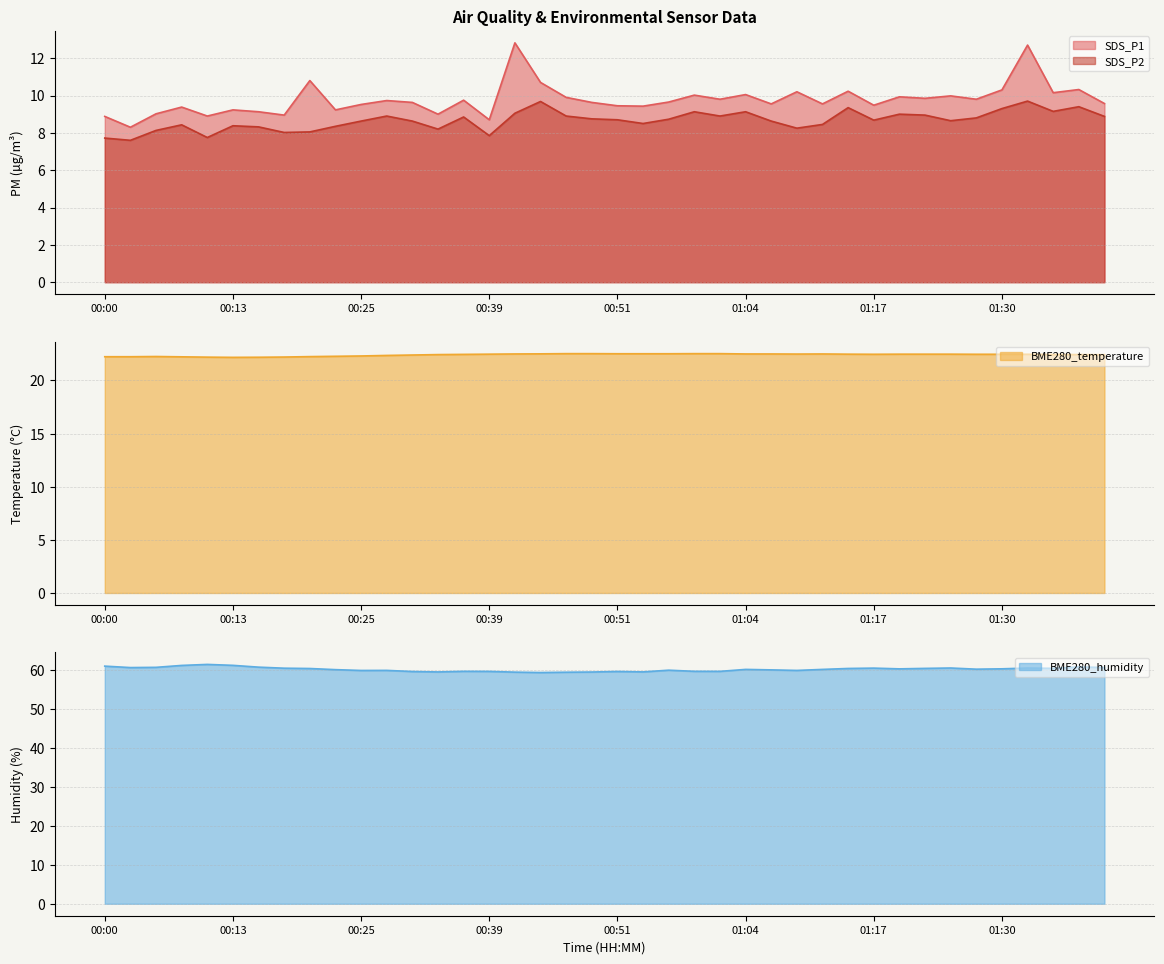

Reading left to right, list all the values displayed in this chart.

SDS_P1: 00:00=8.9	00:02=8.3	00:05=9.0	00:07=9.4	00:10=8.9	00:13=9.2	00:15=9.1	00:18=8.9	00:20=10.8	00:23=9.2	00:25=9.5	00:28=9.7	00:31=9.6	00:34=9.0	00:36=9.8	00:39=8.7	00:41=12.8	00:44=10.7	00:46=9.9	00:49=9.6	00:51=9.4	00:54=9.4	00:57=9.7	00:59=10.0	01:02=9.8	01:04=10.1	01:07=9.6	01:09=10.2	01:12=9.6	01:15=10.2	01:17=9.5	01:20=9.9	01:22=9.8	01:25=10.0	01:28=9.8	01:30=10.3	01:33=12.7	01:35=10.2	01:38=10.3	01:40=9.6
SDS_P2: 00:00=7.7	00:02=7.6	00:05=8.1	00:07=8.4	00:10=7.8	00:13=8.4	00:15=8.3	00:18=8.0	00:20=8.1	00:23=8.3	00:25=8.6	00:28=8.9	00:31=8.6	00:34=8.2	00:36=8.8	00:39=7.8	00:41=9.1	00:44=9.7	00:46=8.9	00:49=8.8	00:51=8.7	00:54=8.5	00:57=8.7	00:59=9.1	01:02=8.9	01:04=9.1	01:07=8.6	01:09=8.2	01:12=8.4	01:15=9.3	01:17=8.7	01:20=9.0	01:22=8.9	01:25=8.7	01:28=8.8	01:30=9.3	01:33=9.7	01:35=9.2	01:38=9.4	01:40=8.9
BME280_temperature: 00:00=22.2	00:02=22.2	00:05=22.2	00:07=22.2	00:10=22.2	00:13=22.2	00:15=22.2	00:18=22.2	00:20=22.2	00:23=22.3	00:25=22.3	00:28=22.4	00:31=22.4	00:34=22.4	00:36=22.4	00:39=22.5	00:41=22.5	00:44=22.5	00:46=22.5	00:49=22.5	00:51=22.5	00:54=22.5	00:57=22.5	00:59=22.5	01:02=22.5	01:04=22.5	01:07=22.5	01:09=22.5	01:12=22.5	01:15=22.5	01:17=22.5	01:20=22.5	01:22=22.5	01:25=22.5	01:28=22.5	01:30=22.5	01:33=22.5	01:35=22.4	01:38=22.4	01:40=22.4
BME280_humidity: 00:00=60.9	00:02=60.5	00:05=60.6	00:07=61.1	00:10=61.3	00:13=61.1	00:15=60.6	00:18=60.4	00:20=60.3	00:23=60.0	00:25=59.8	00:28=59.8	00:31=59.5	00:34=59.4	00:36=59.5	00:39=59.5	00:41=59.3	00:44=59.2	00:46=59.3	00:49=59.4	00:51=59.5	00:54=59.4	00:57=59.8	00:59=59.5	01:02=59.5	01:04=60.0	01:07=59.9	01:09=59.8	01:12=60.0	01:15=60.3	01:17=60.4	01:20=60.2	01:22=60.3	01:25=60.4	01:28=60.1	01:30=60.2	01:33=60.4	01:35=60.3	01:38=60.7	01:40=60.5